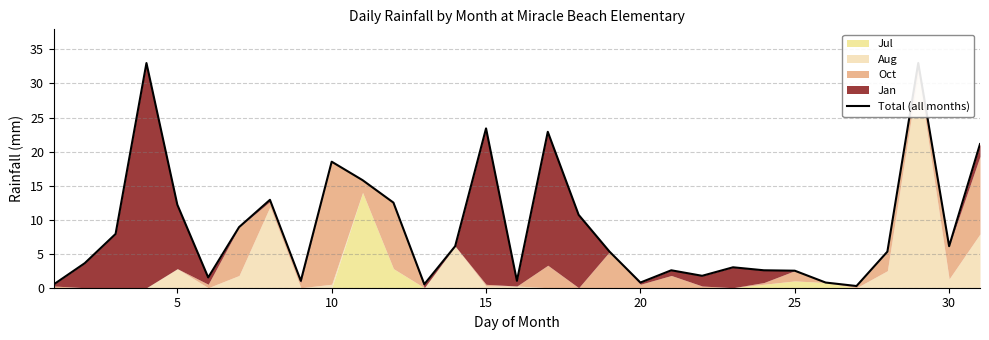

What is the average value?

9.0